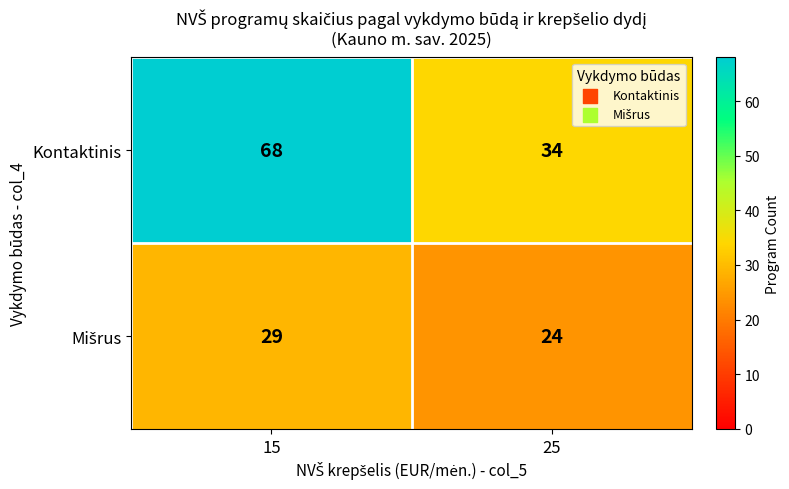

What is the spread (max minus min) of values at 15?

39